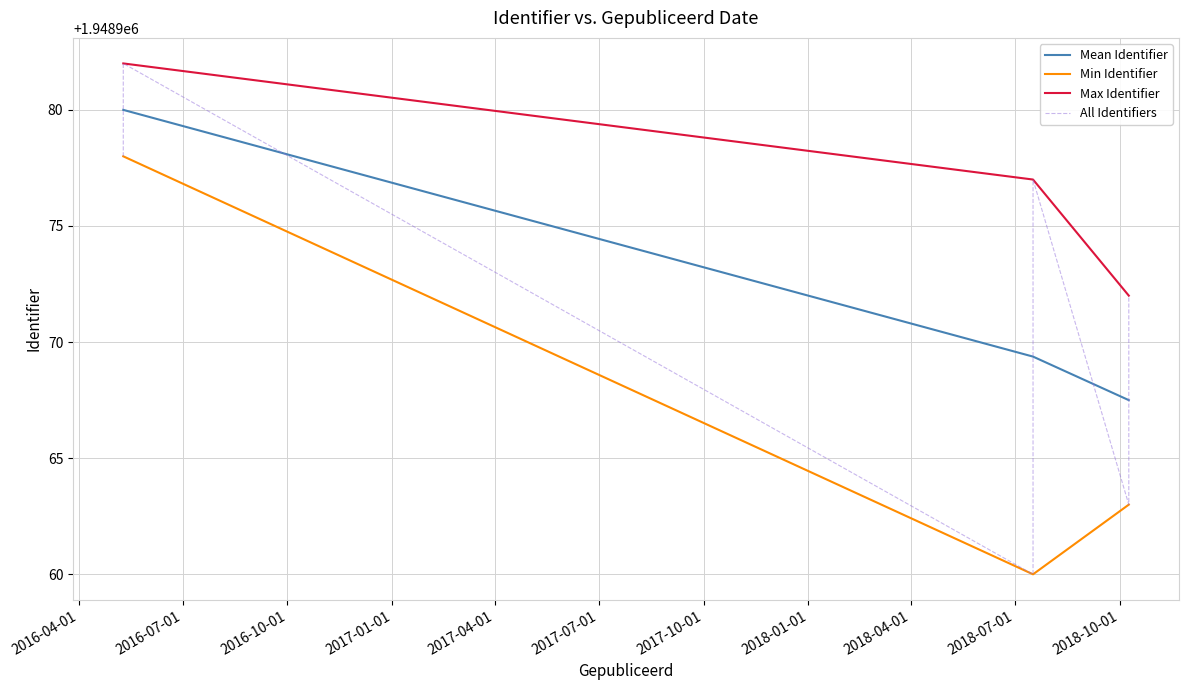

Approximately how many times larger is the value at 2016-05-10 compared to 2018-10-09?

1.0